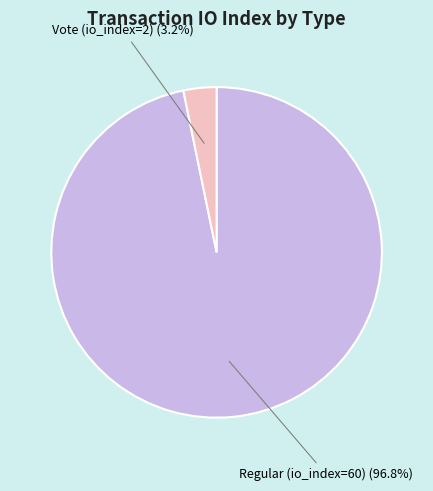

Rank the categories by value from highest to lowest.

Regular (io_index=60), Vote (io_index=2)